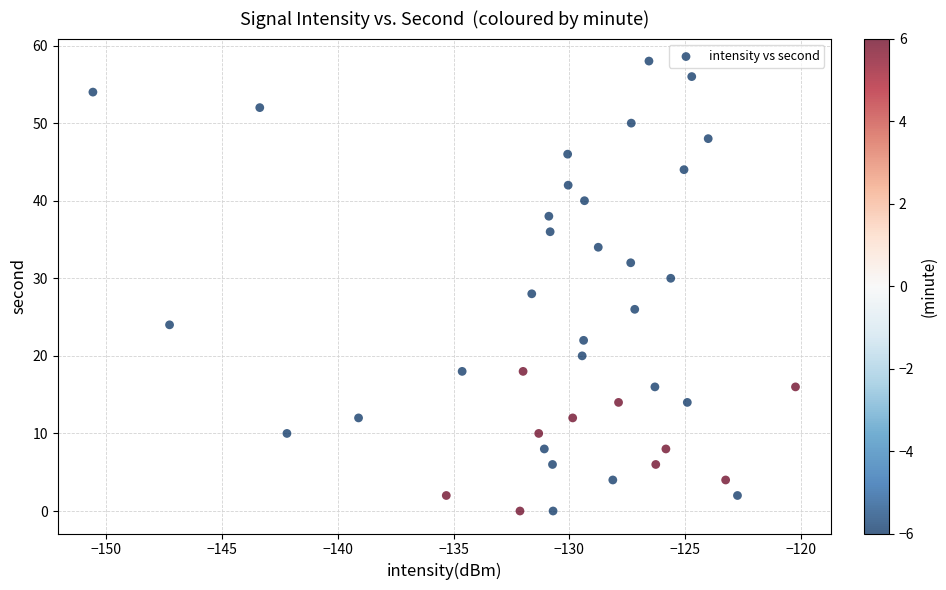

What is the range of Y values (max minus min)?

58